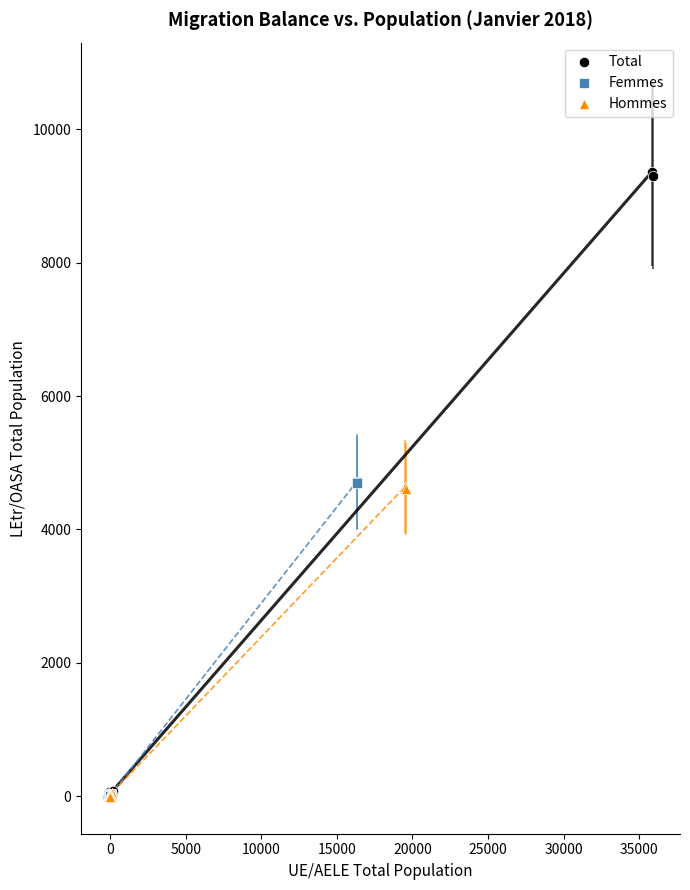

Which series has the widest spread of Y values?

Total